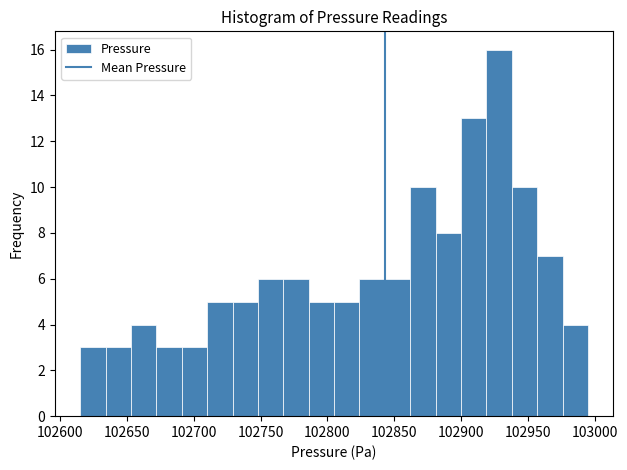

Around what value on the x-axis is the tallest bar? Give the approximate position of its centre, as read against the axis.

102930